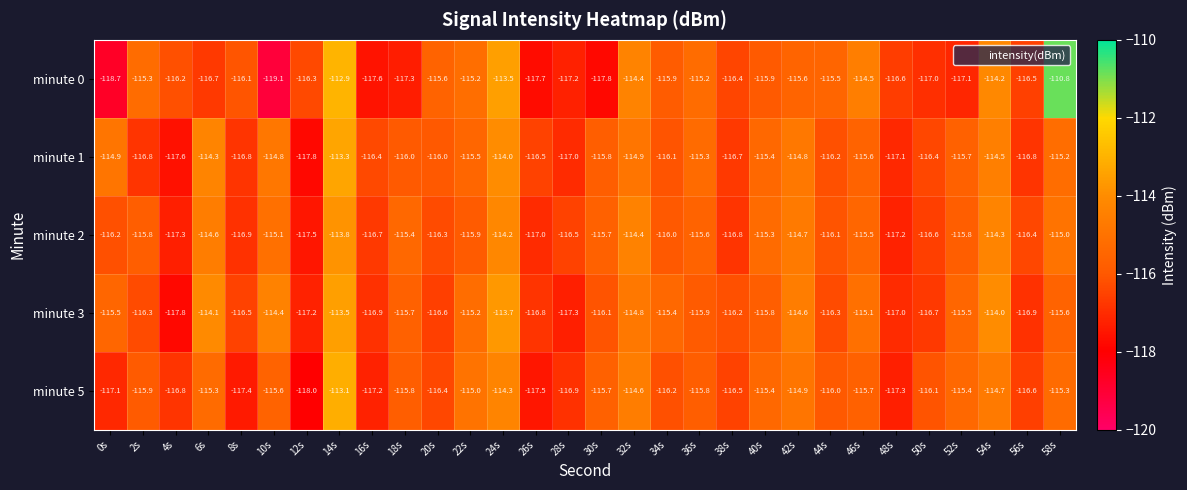

What is the difference between the maximum and second lowest values in the minute 3 series?

3.8